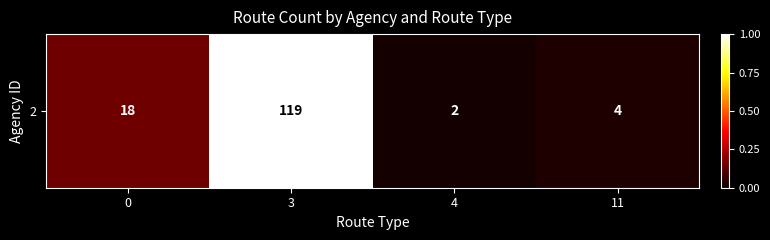

List the labels in order of value, largest first.

3, 0, 11, 4